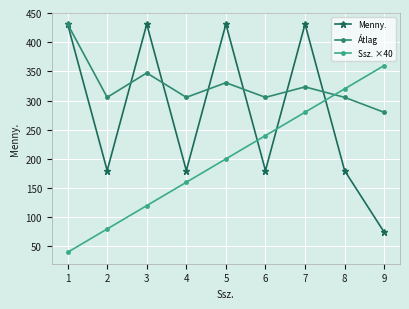

What is the total value across all series at 1?

902.0